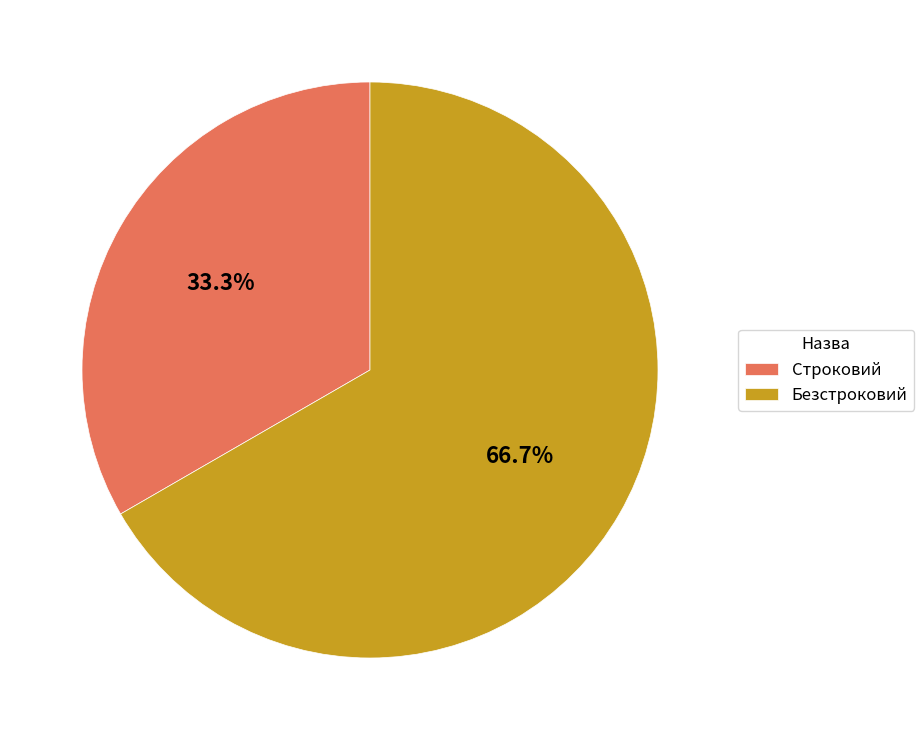

What is the total percentage of Безстроковий and Строковий?

100.0%